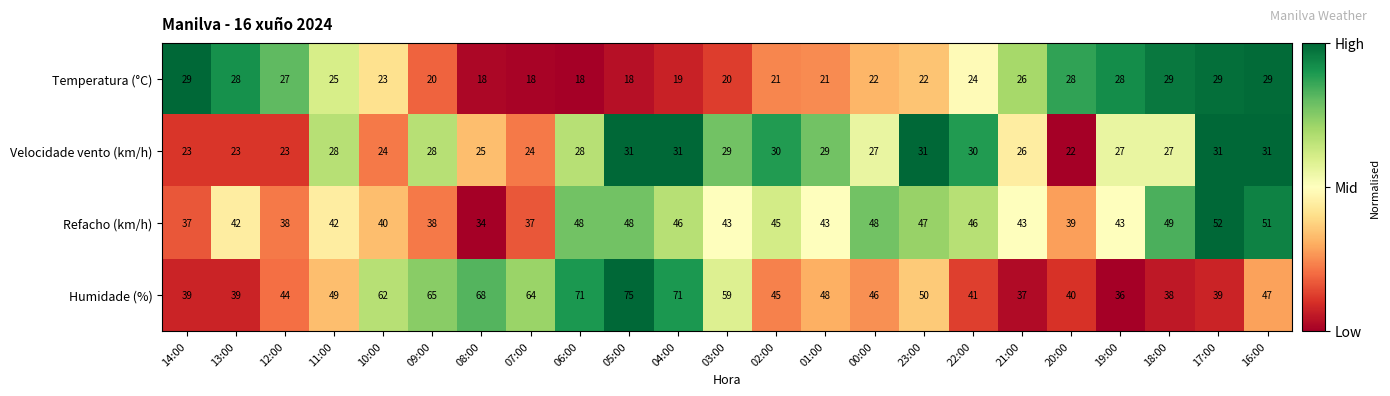

Count the number of categories in the chart.

23